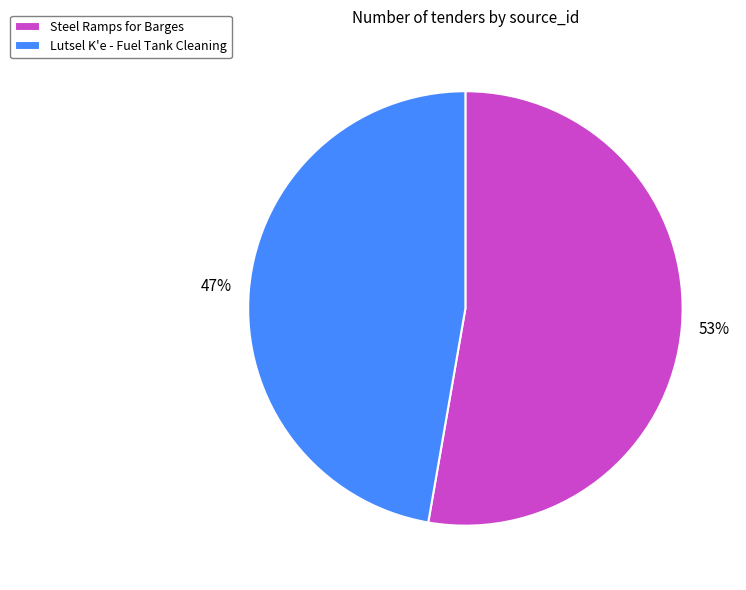

To the nearest percent, what is the combined percentage of Lutsel K'e - Fuel Tank Cleaning and Steel Ramps for Barges?

100%